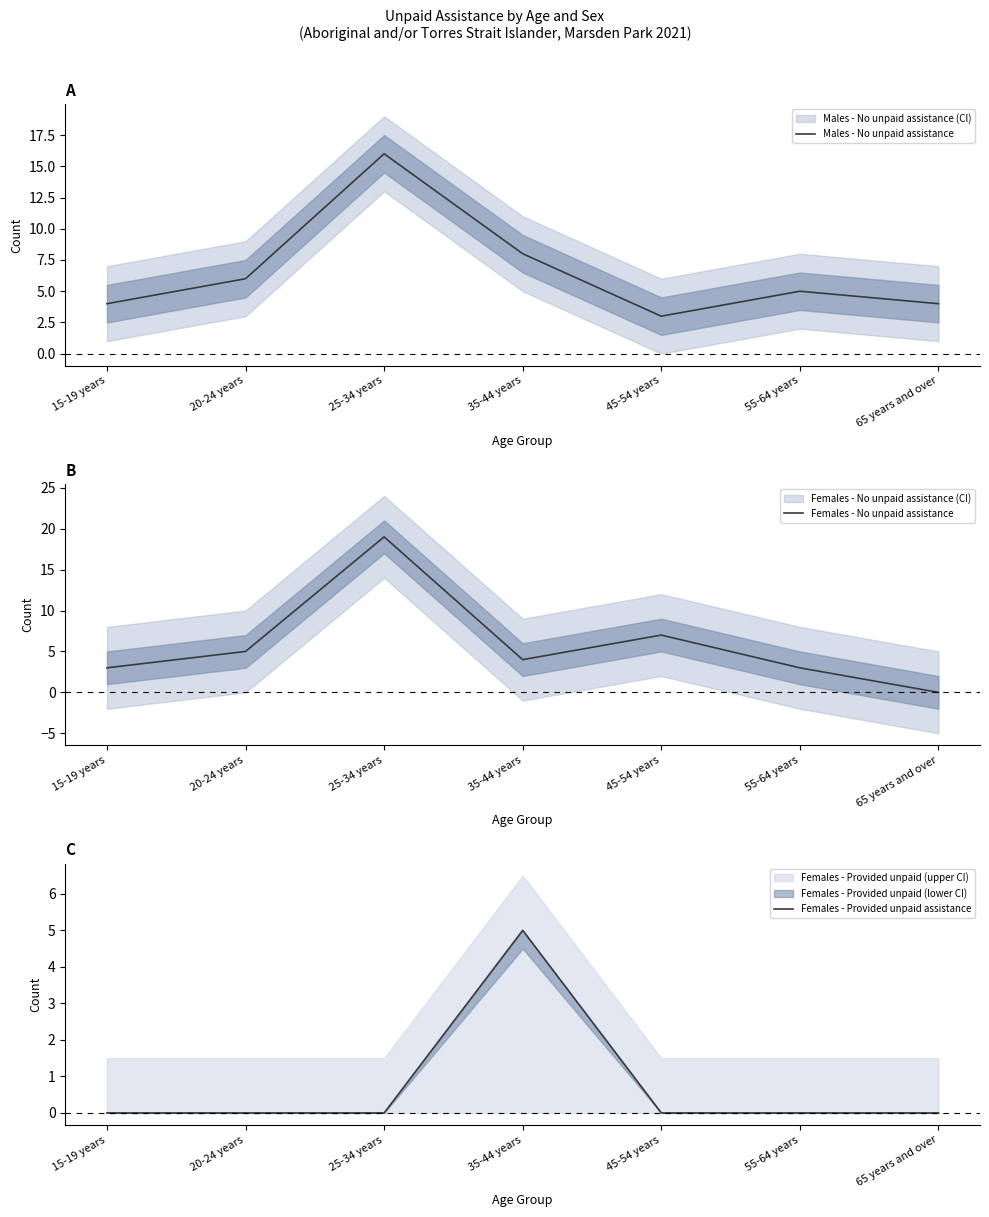

Read the Females - No unpaid assistance value at 15-19 years, to the nearest 5.

5